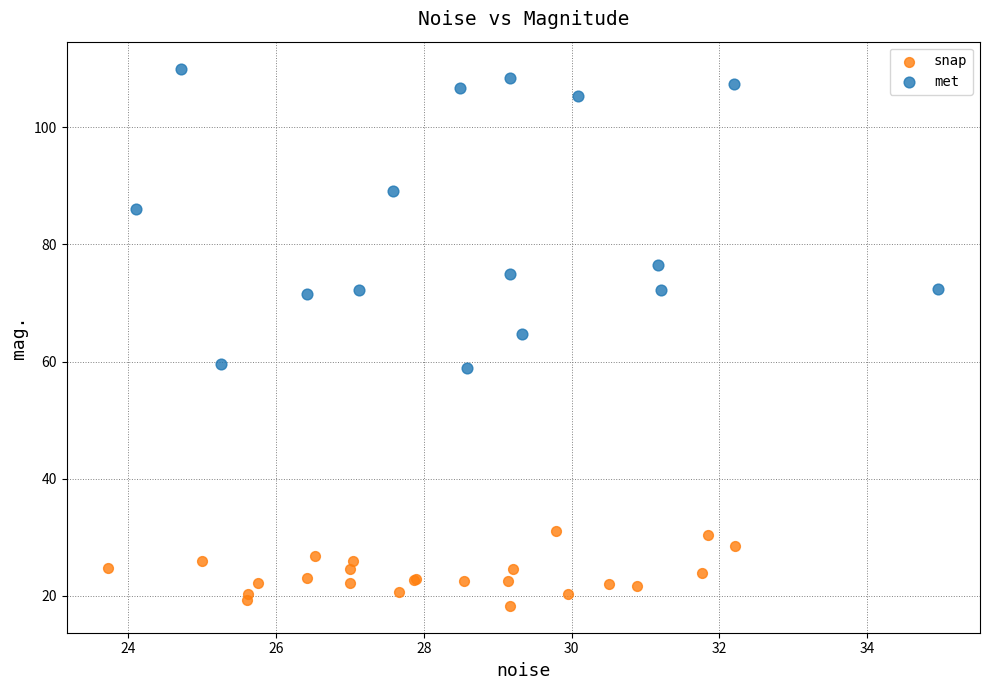

Which series reaches the maximum Y coordinate?

met